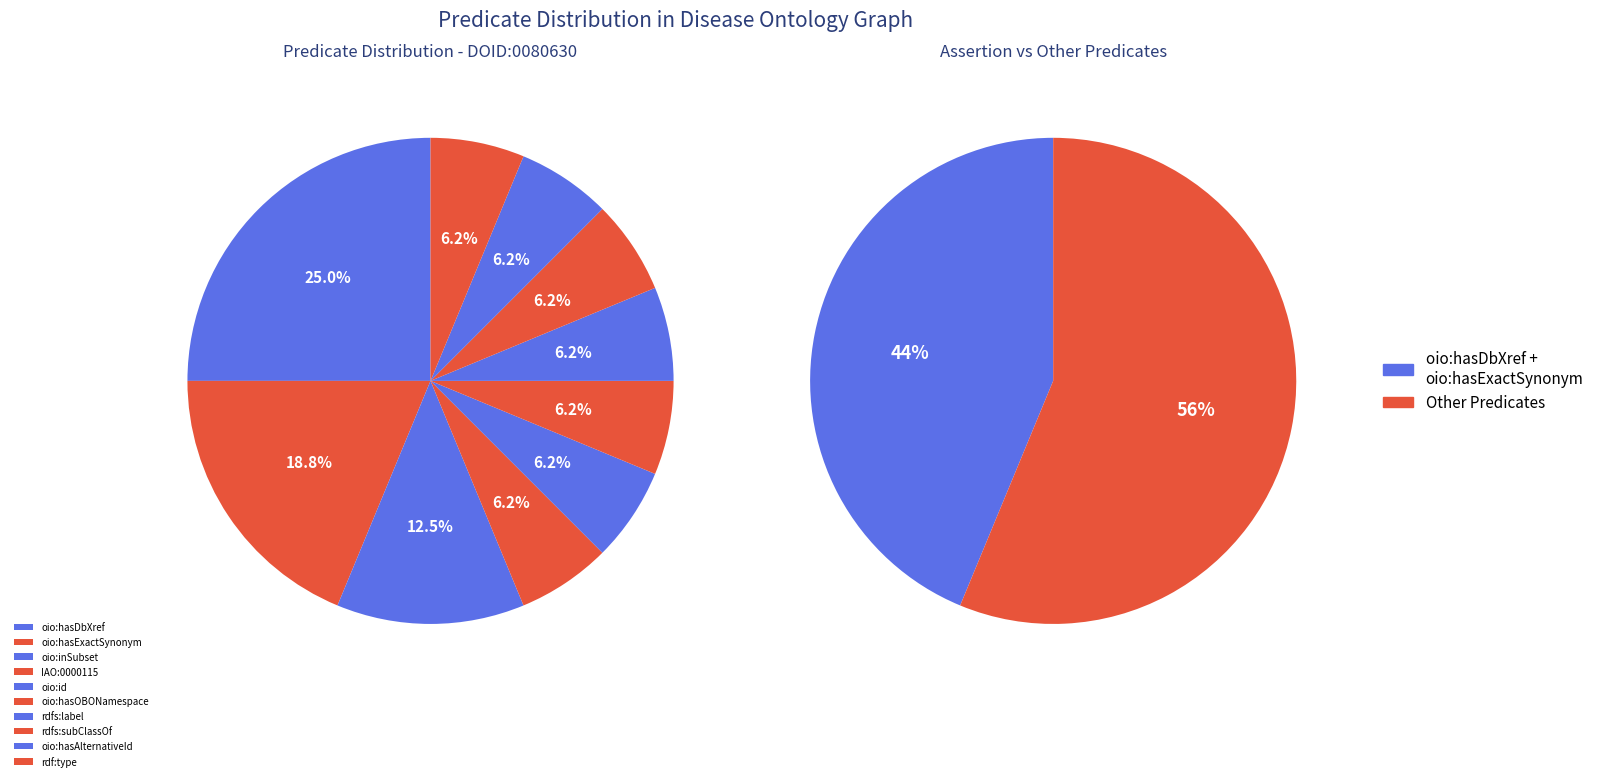

Does oio:hasExactSynonym account for over 50% of the chart?

No